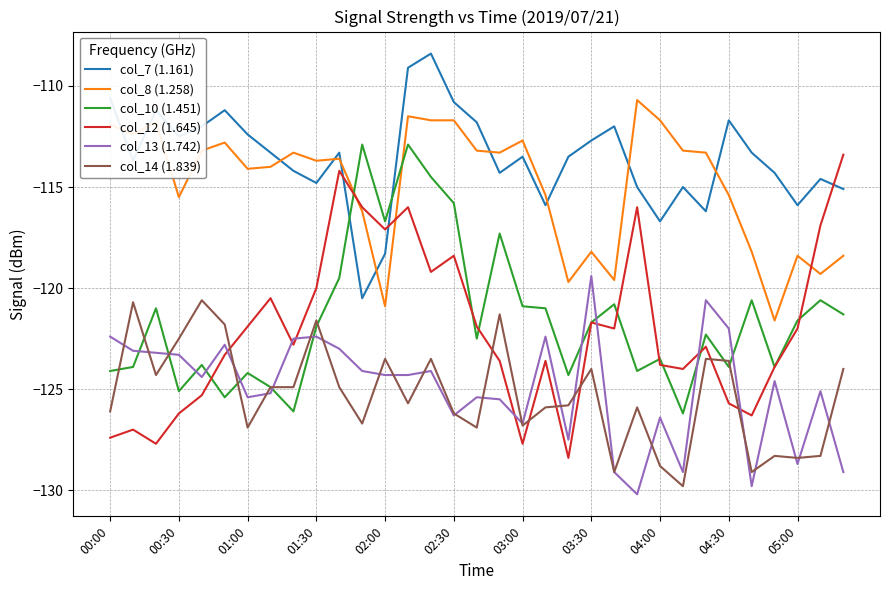

Which series has the largest range (max minus min)?

col_12 (1.645)